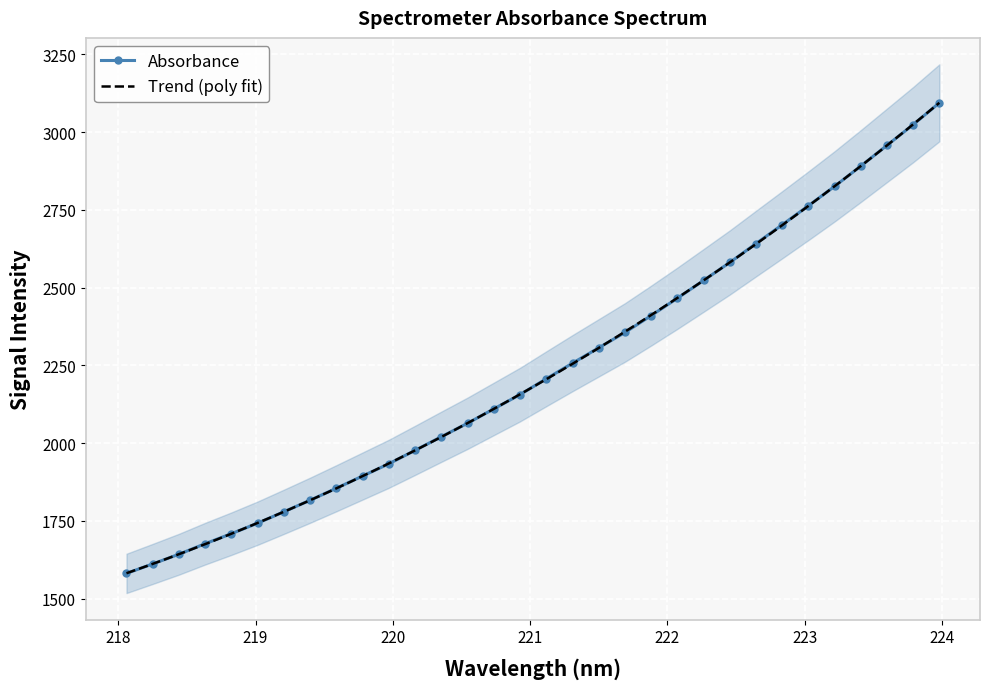

What is the smallest value displayed?

1581.4